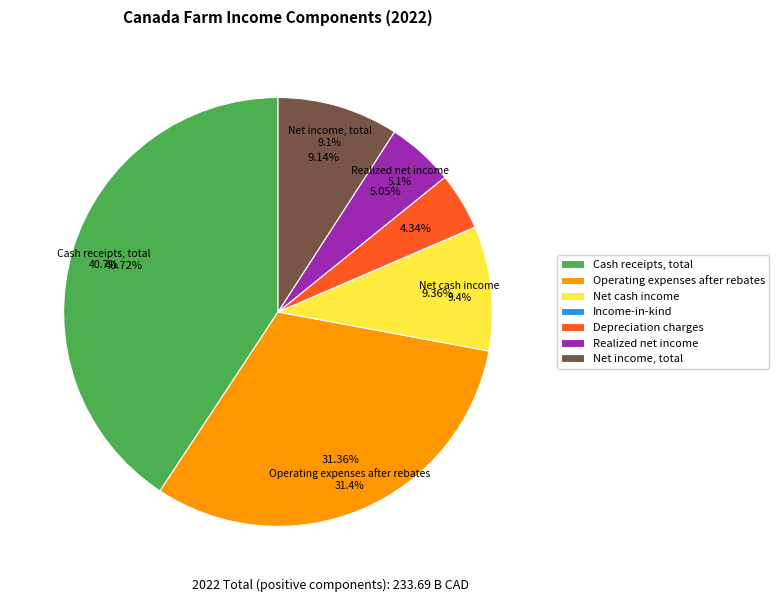

How many segments does this pie chart have?

7